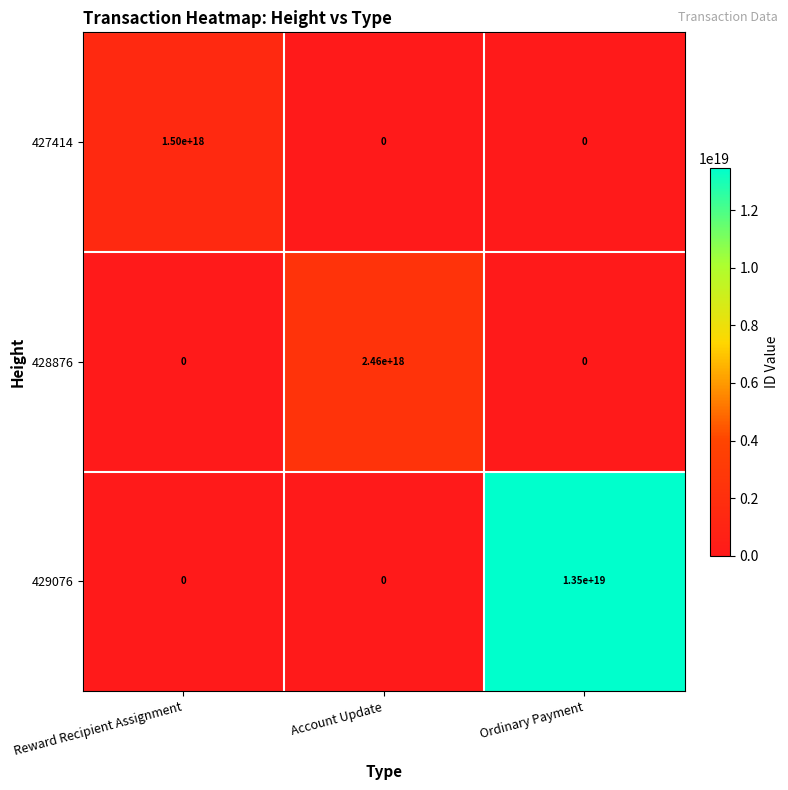

Which series has the largest range (max minus min)?

429076